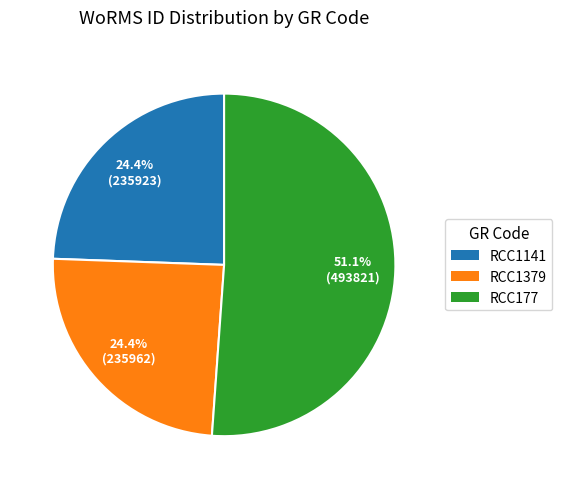

What is the total percentage of RCC1141 and RCC177?

75.6%